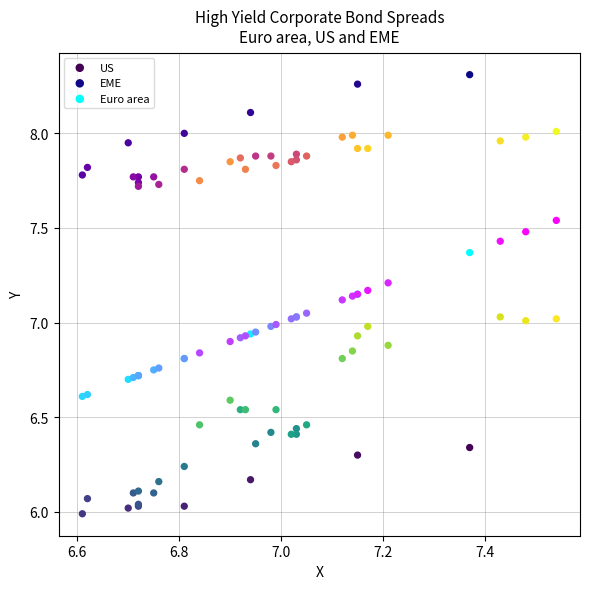

Which series contains the highest Y value?

EME